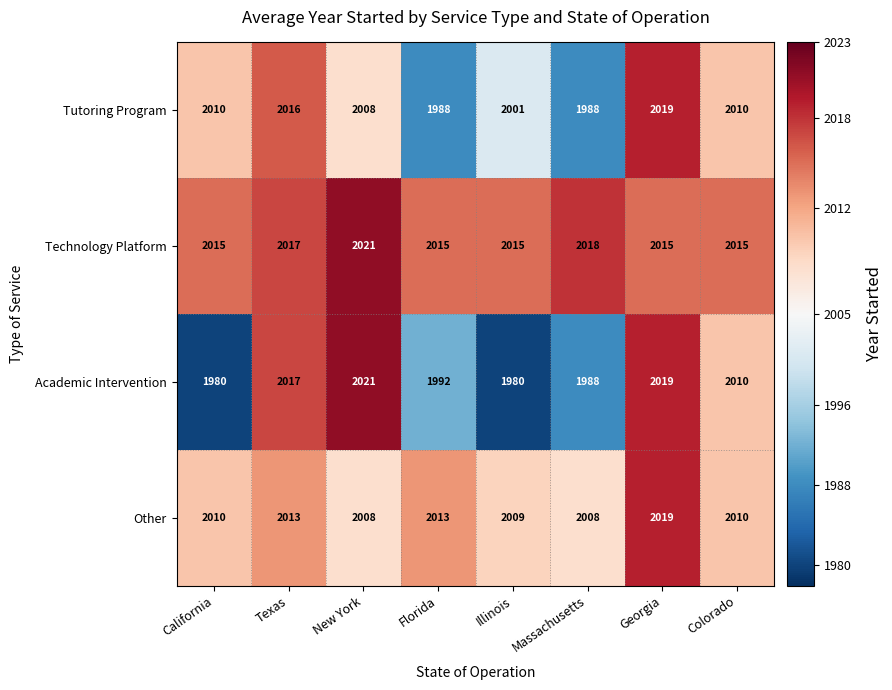

List the series in order of their overall mean, lowest first.

Academic Intervention, Tutoring Program, Other, Technology Platform